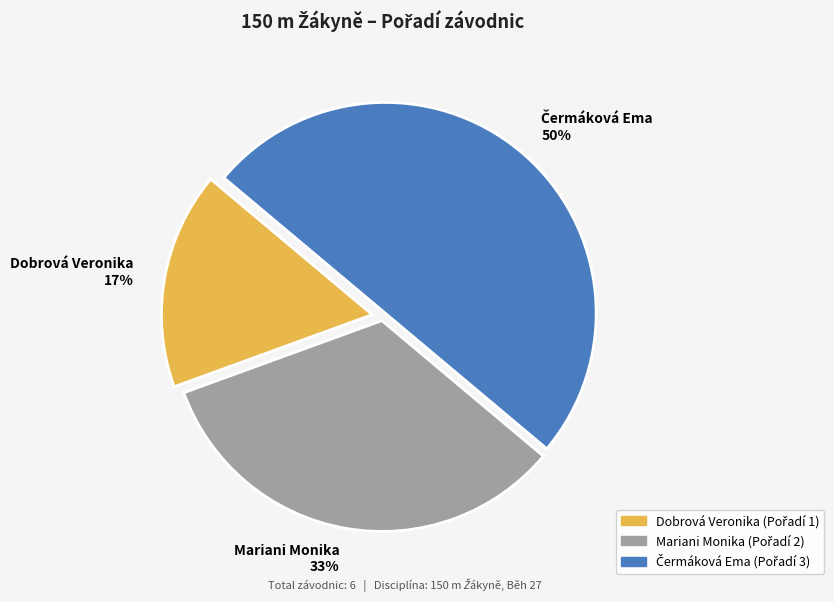

Does Dobrová Veronika account for over 50% of the chart?

No